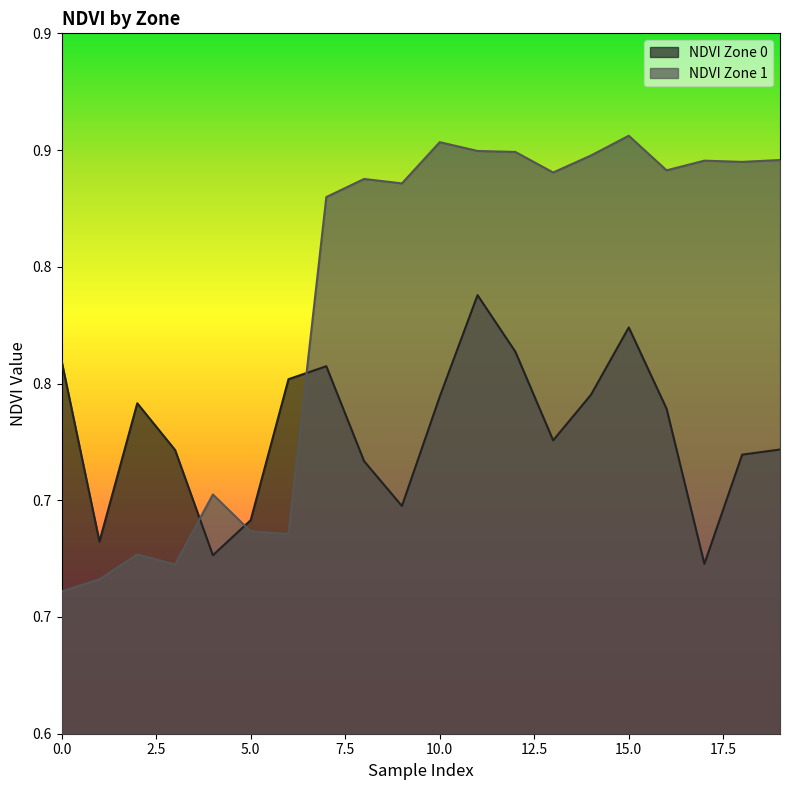

How many data points does each series have?

20